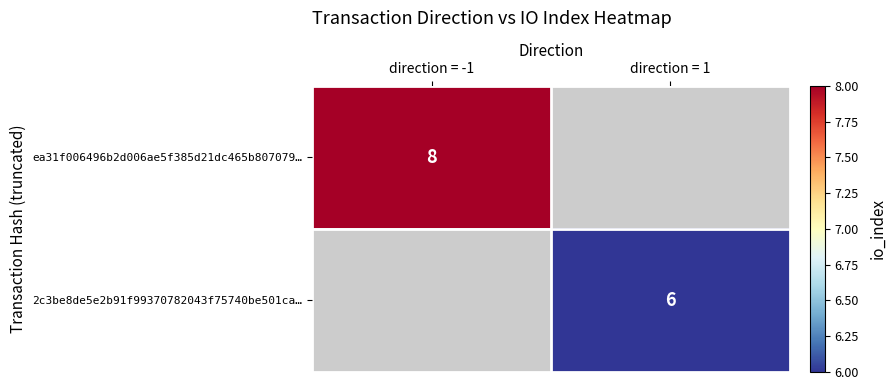

Is it true that 2c3be8de5e2b91f99370782043f75740be501ca… equals 6 at direction = 1?

True